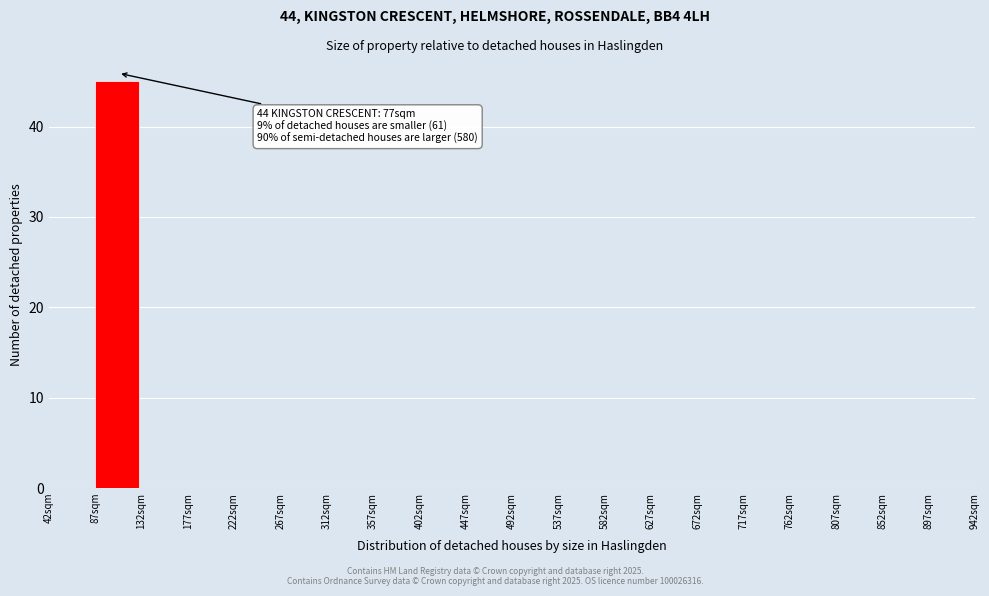

Reading right to left, what are all the values shown in this chart?

897sqm=0	852sqm=0	807sqm=0	762sqm=0	717sqm=0	672sqm=0	627sqm=0	582sqm=0	537sqm=0	492sqm=0	447sqm=0	402sqm=0	357sqm=0	312sqm=0	267sqm=0	222sqm=0	177sqm=0	132sqm=0	87sqm=45	42sqm=0